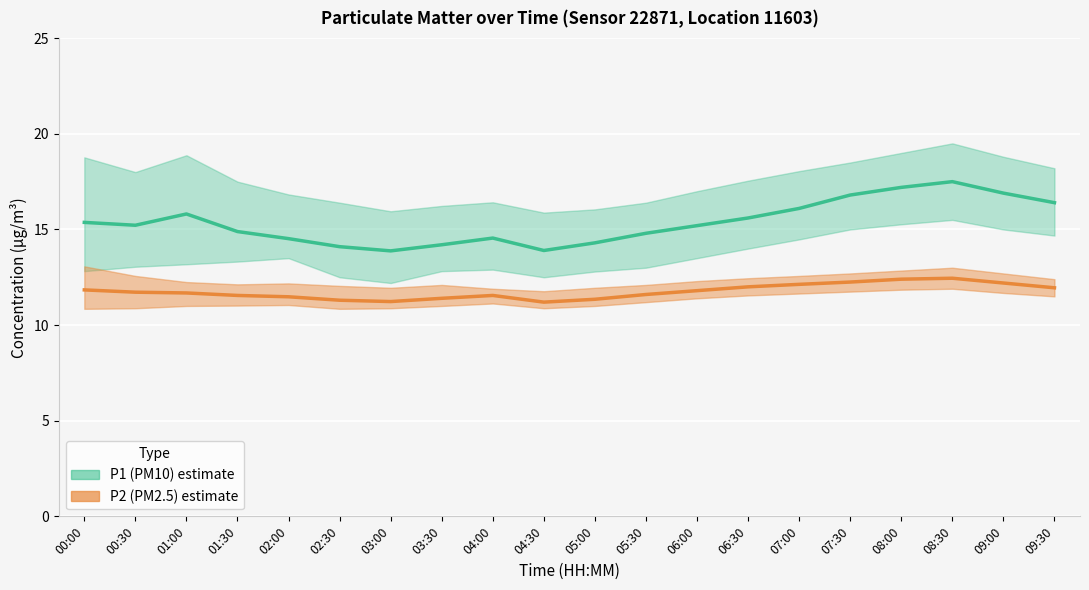

What is the label of the 16th point from the left?

07:30